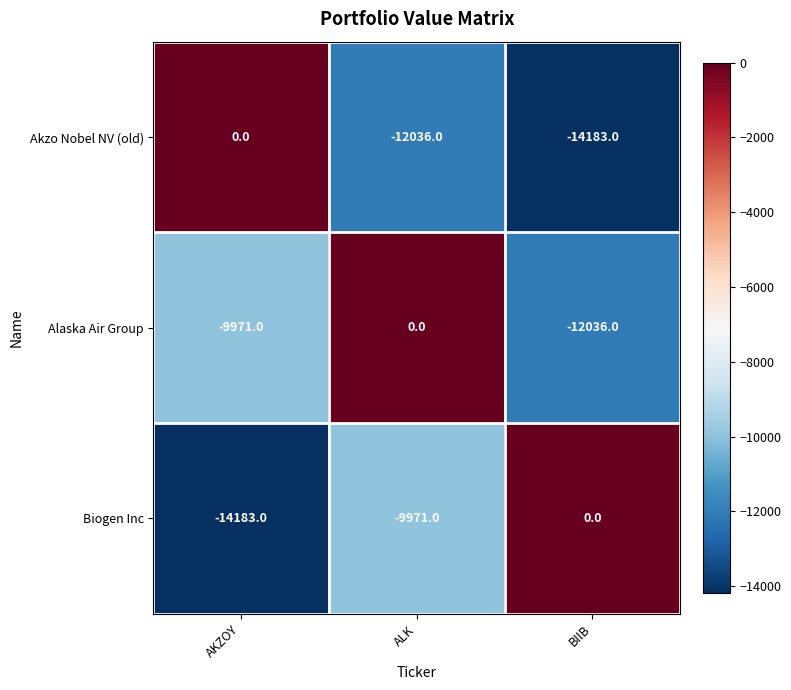

Rank the series by their average value, from highest to lowest.

Alaska Air Group, Biogen Inc, Akzo Nobel NV (old)